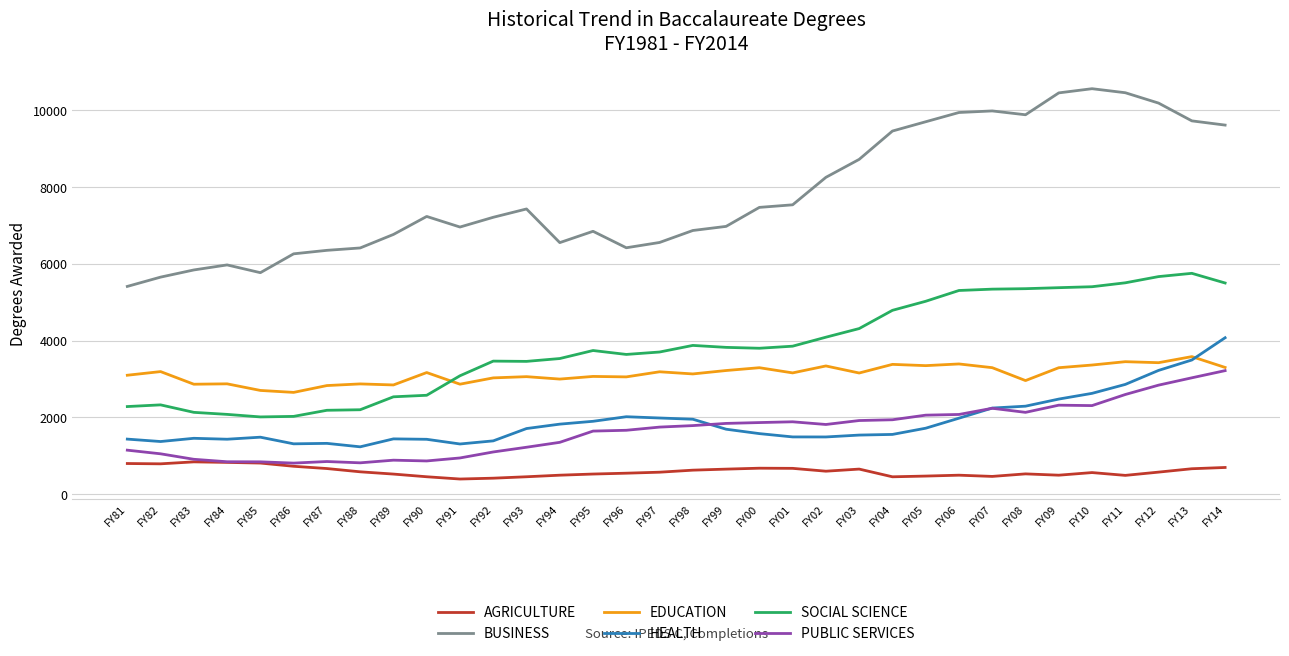

The value of BUSINESS at FY89 is 10105. True or false?

False